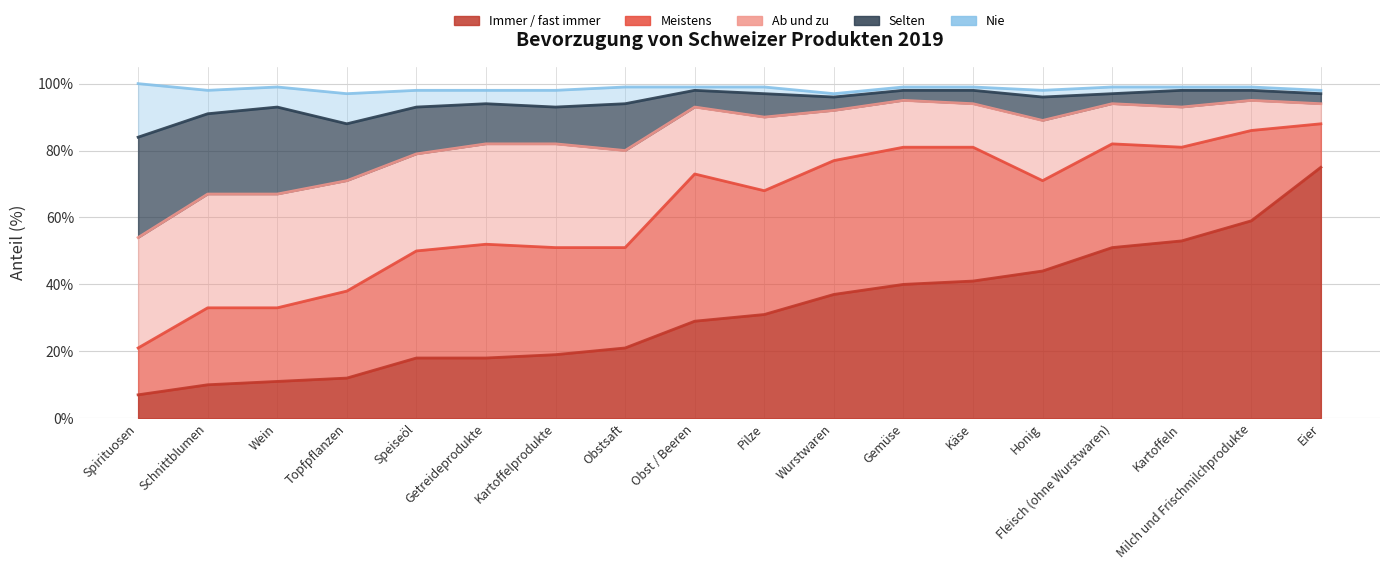

What is the difference between the highest and lowest values at Schnittblumen?

27